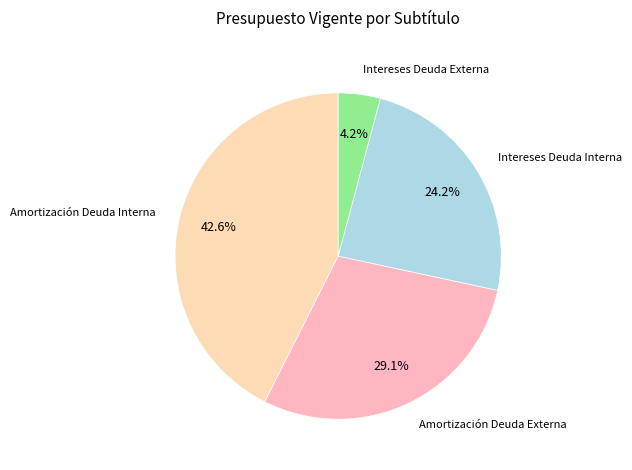

Does any single category account for the majority?

No